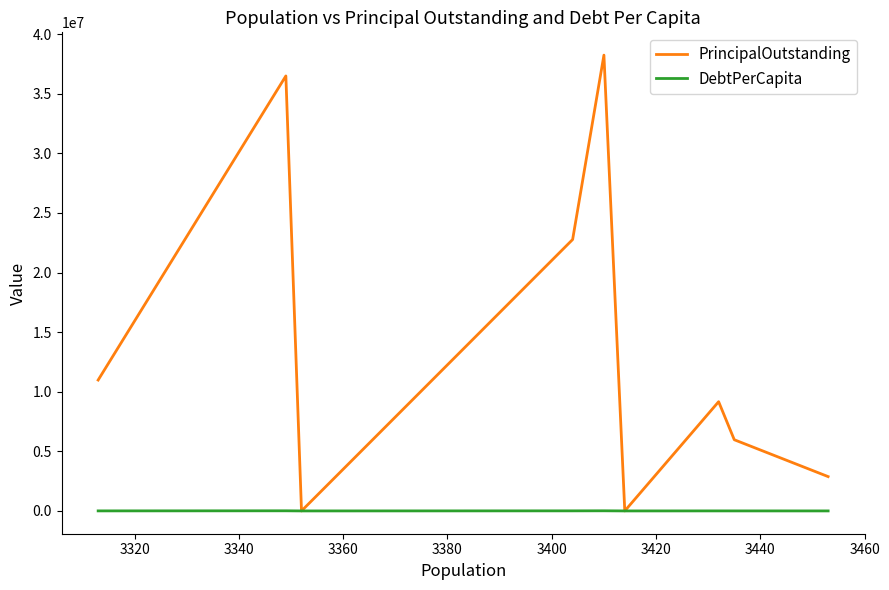

Rank the series by their average value, from lowest to highest.

DebtPerCapita, PrincipalOutstanding